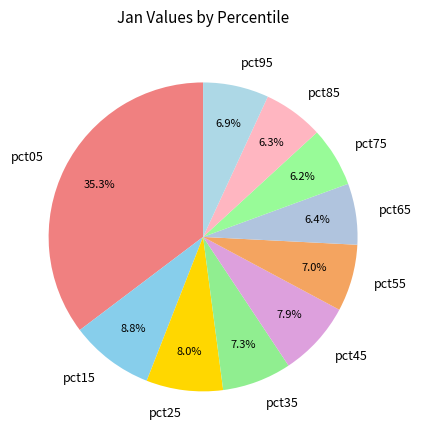

To the nearest percent, what percentage of the pie is pct85?

6%